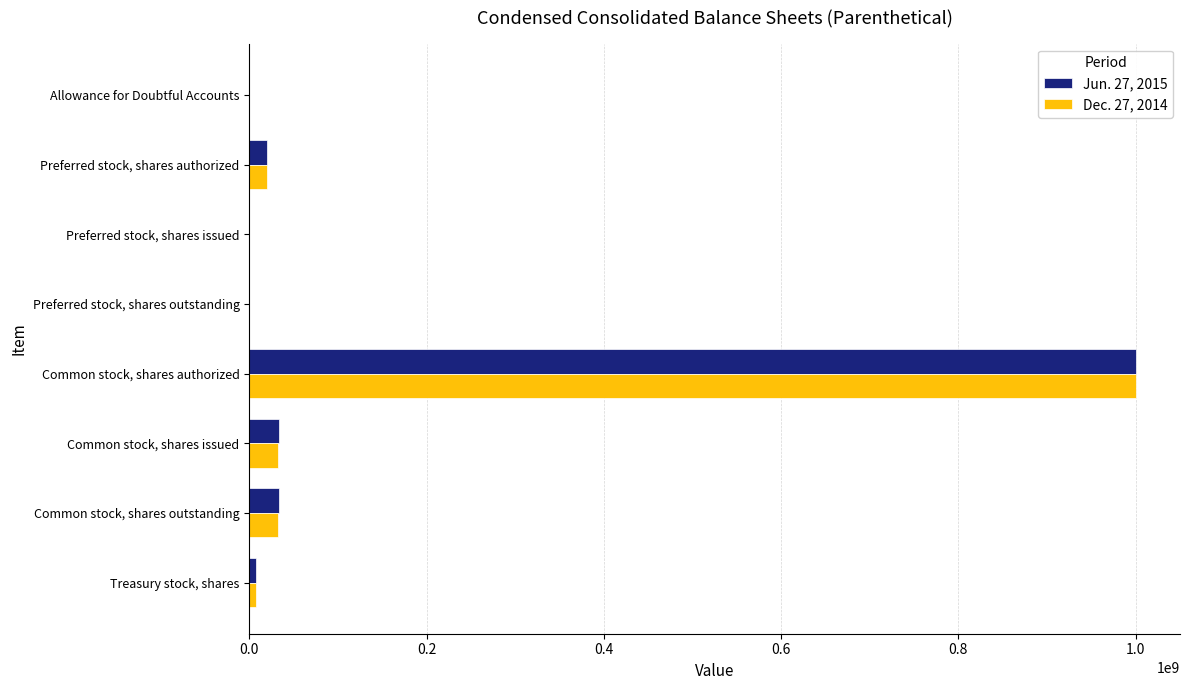

At which category does the chart reach its peak across all series?

Common stock, shares authorized